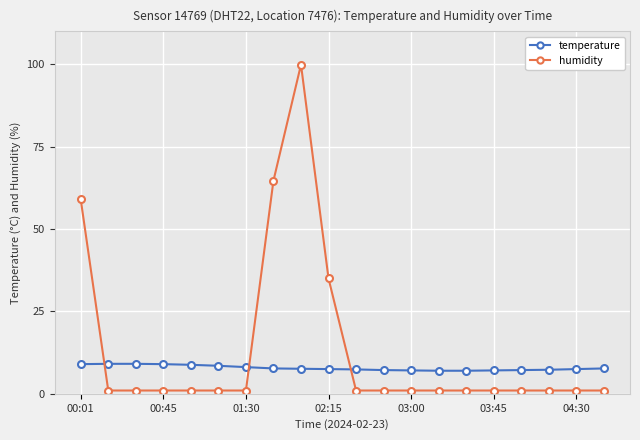

What is the value of the temperature point at the 1st from the left?

9.0